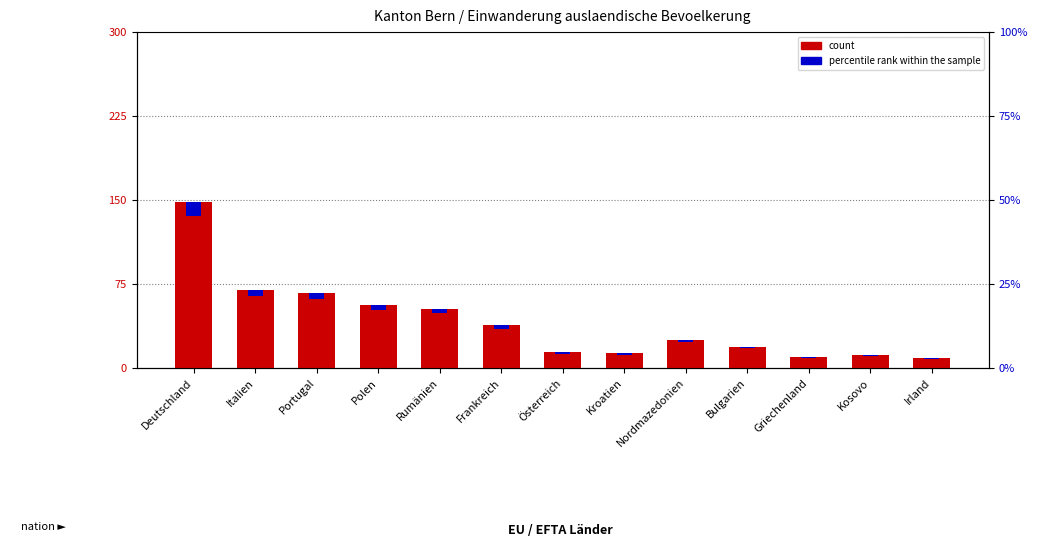

Reading left to right, what are all the values shown in this chart?

count: 148.0	70.0	67.0	56.0	53.0	38.0	14.0	13.0	25.0	19.0	10.0	12.0	9.0
percentile rank within the sample: 11.8	5.6	5.4	4.5	4.2	3.0	1.1	1.0	2.0	1.5	0.8	1.0	0.7